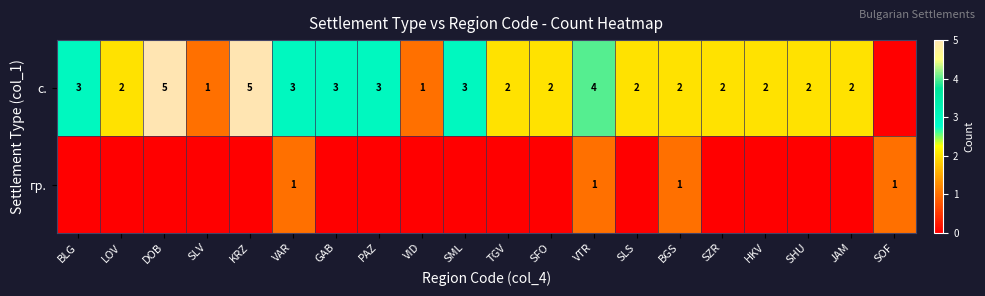

The value of с. at SZR is 3. True or false?

False